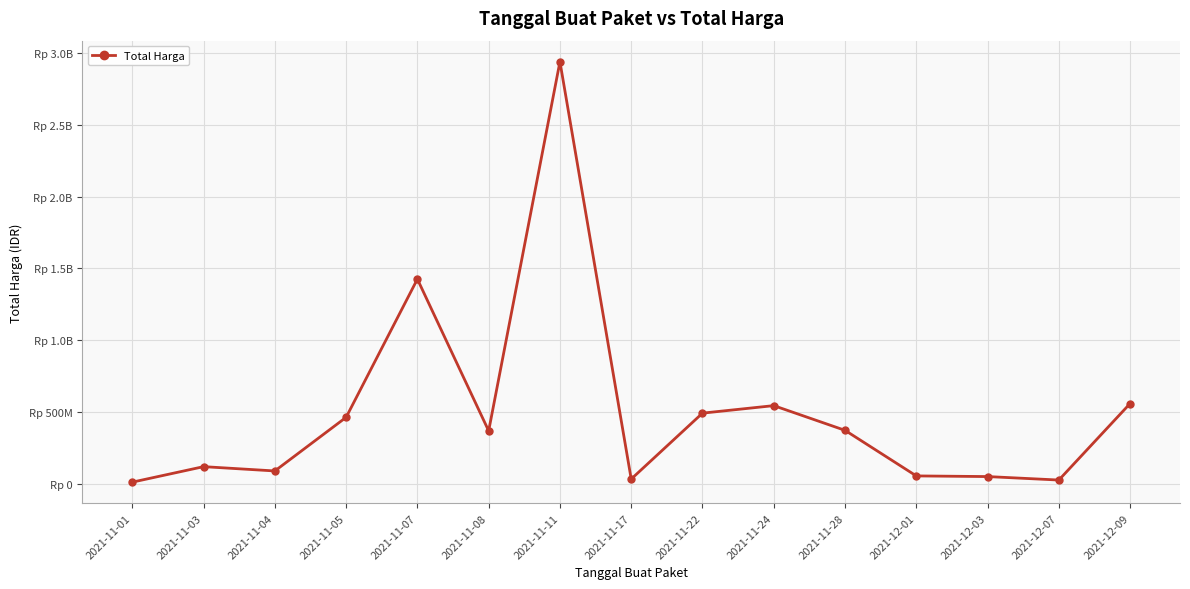

What is the change in value from 2021-11-05 to 2021-12-01?

-407849300